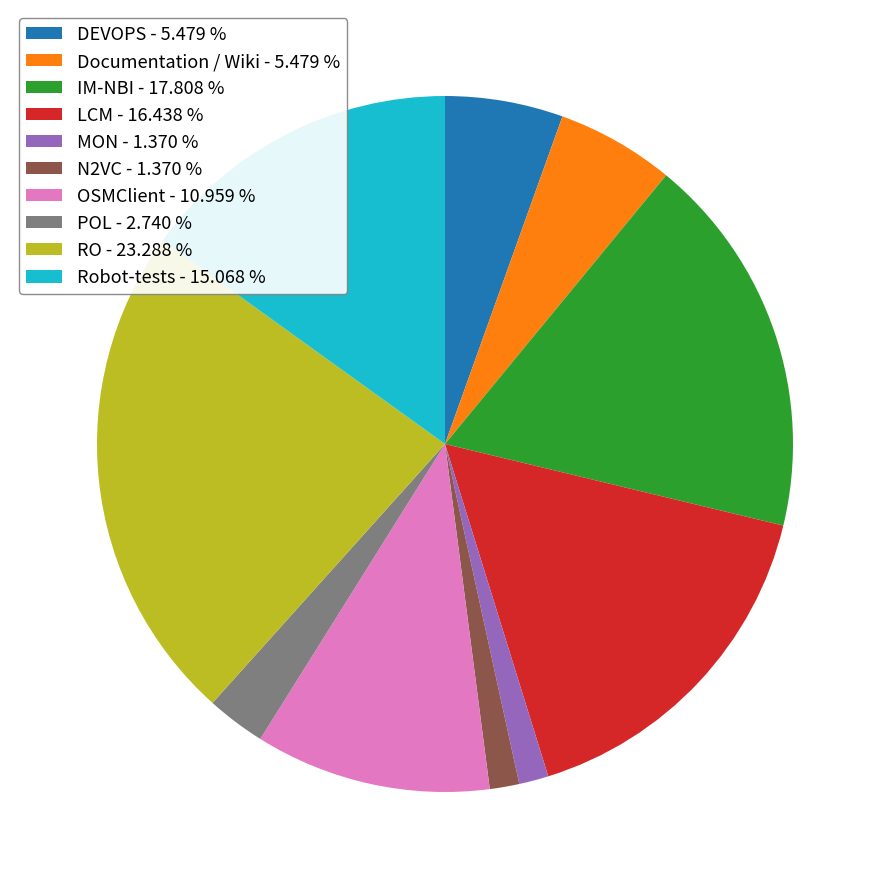

Combined, do IM-NBI - 17.808 % and N2VC - 1.370 % account for over 50%?

No